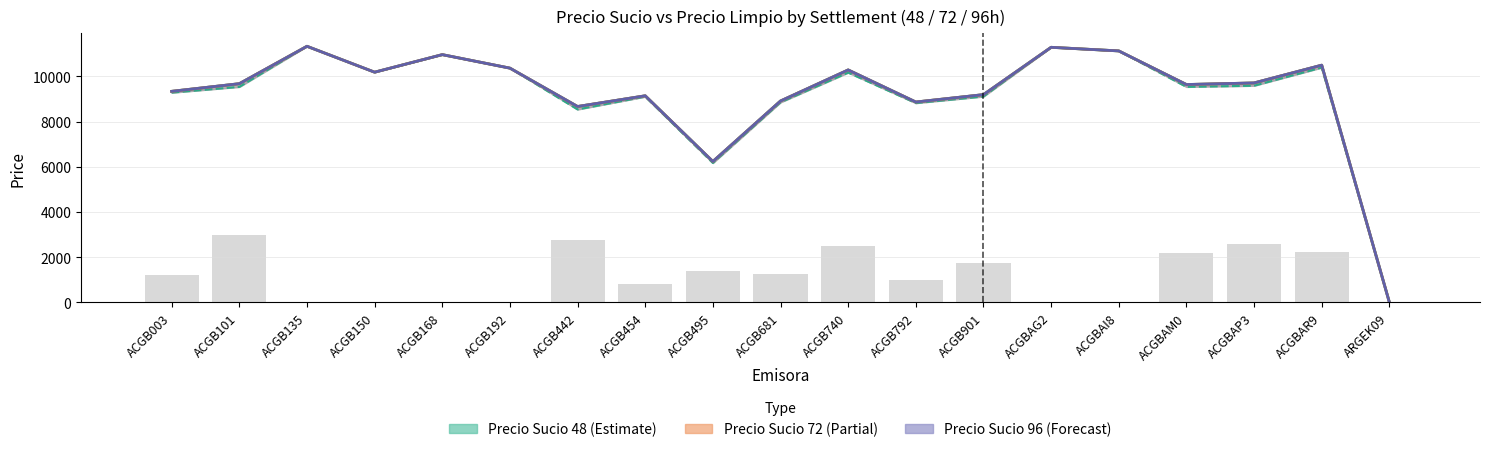

What is the difference between the second highest and minimum values in the Precio Sucio 48 series?

11277.5